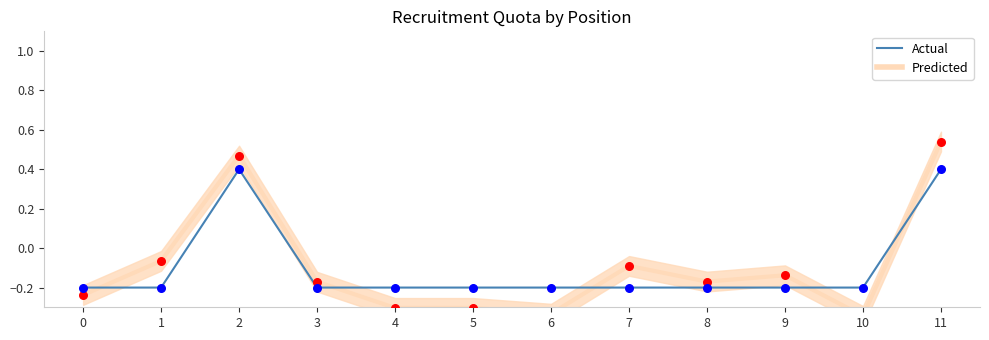

At how many categories does at least one series exceed 0?

2